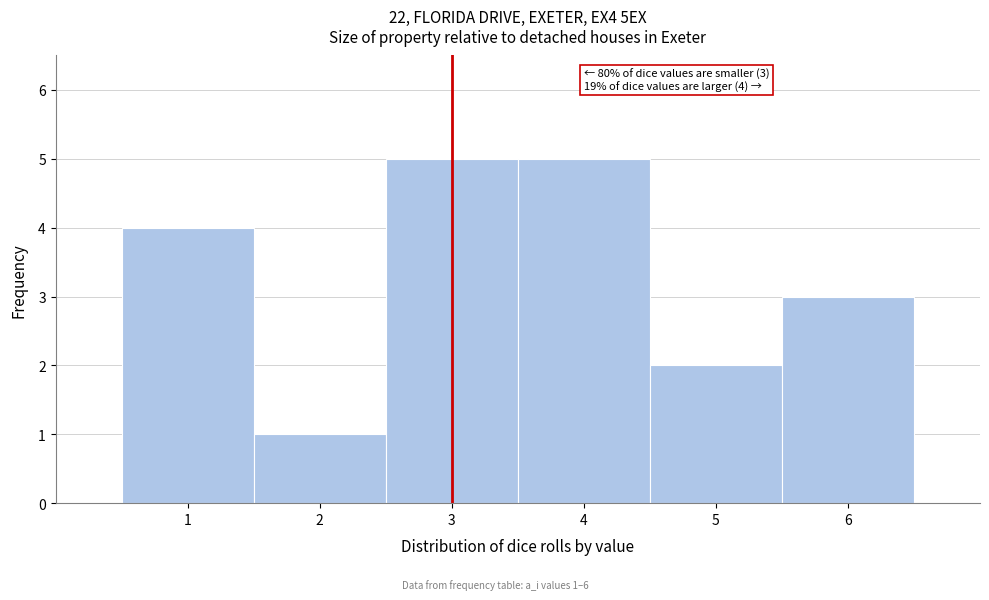

Reading left to right, extract all data points from this chart.

4	1	5	5	2	3